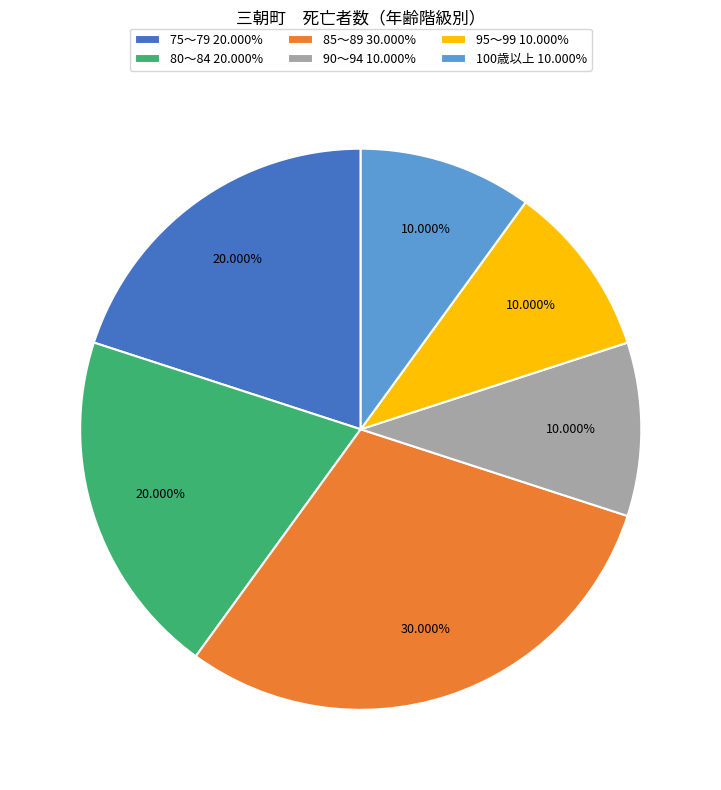

Does any single category account for the majority?

No